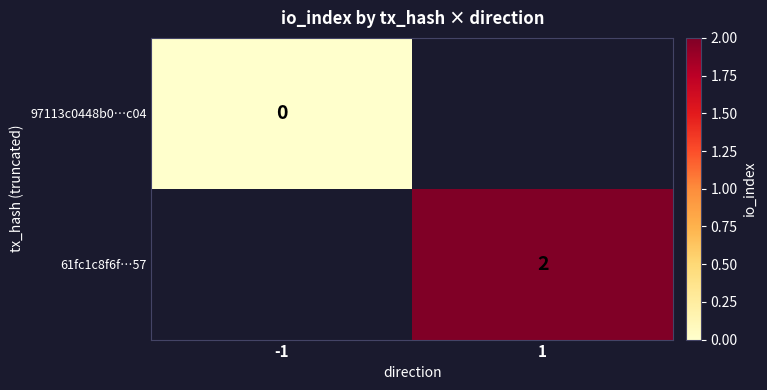

Is it true that 61fc1c8f6f…57 equals 0.4 at 1?

False